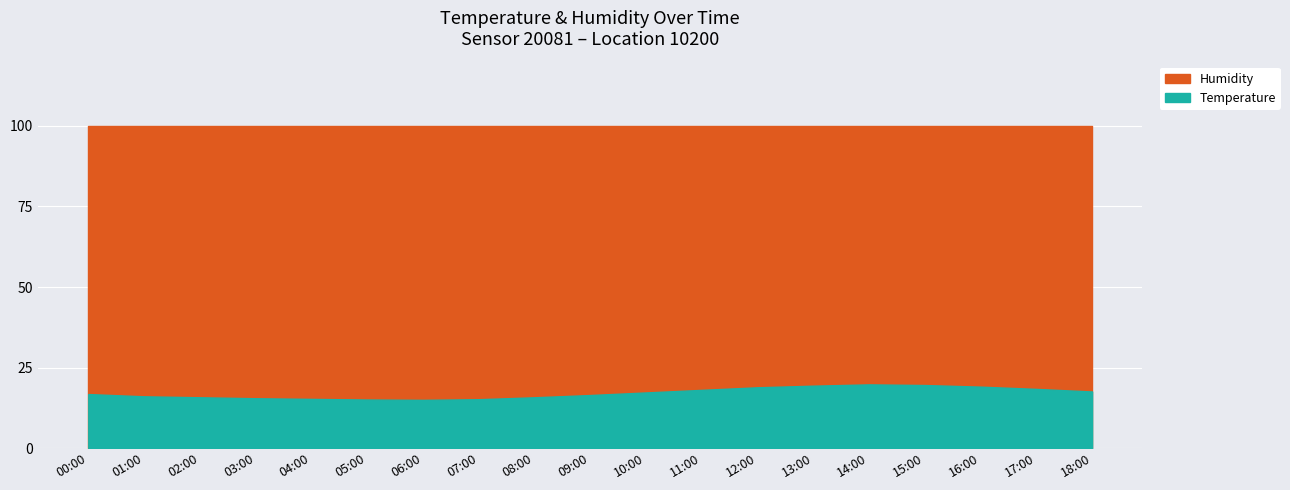

What is the label of the 19th point from the left?

18:00